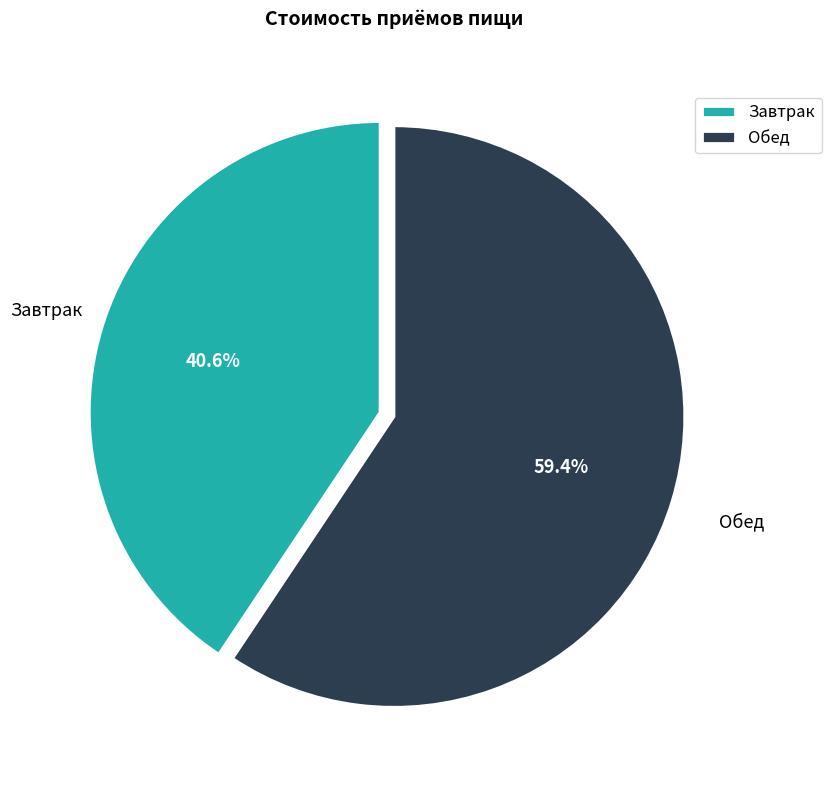

Combined, what portion of the pie is Обед and Завтрак?

100.0%